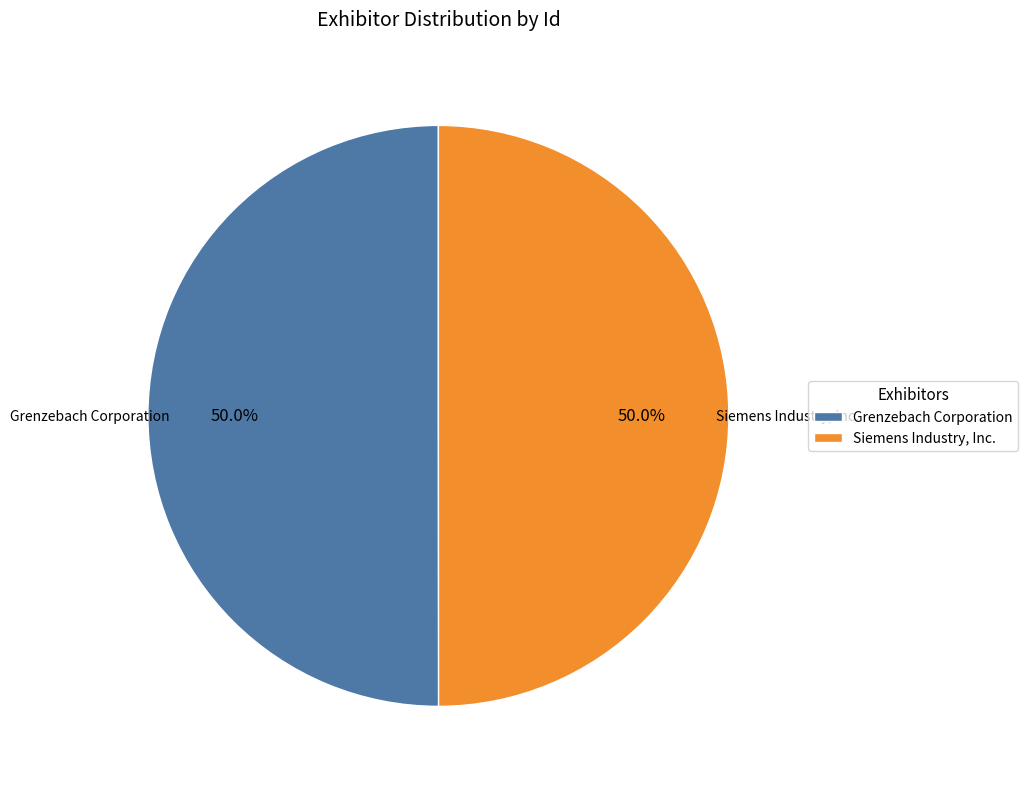

What is the ratio of the value at Grenzebach Corporation to the value at Siemens Industry, Inc.?

1.0